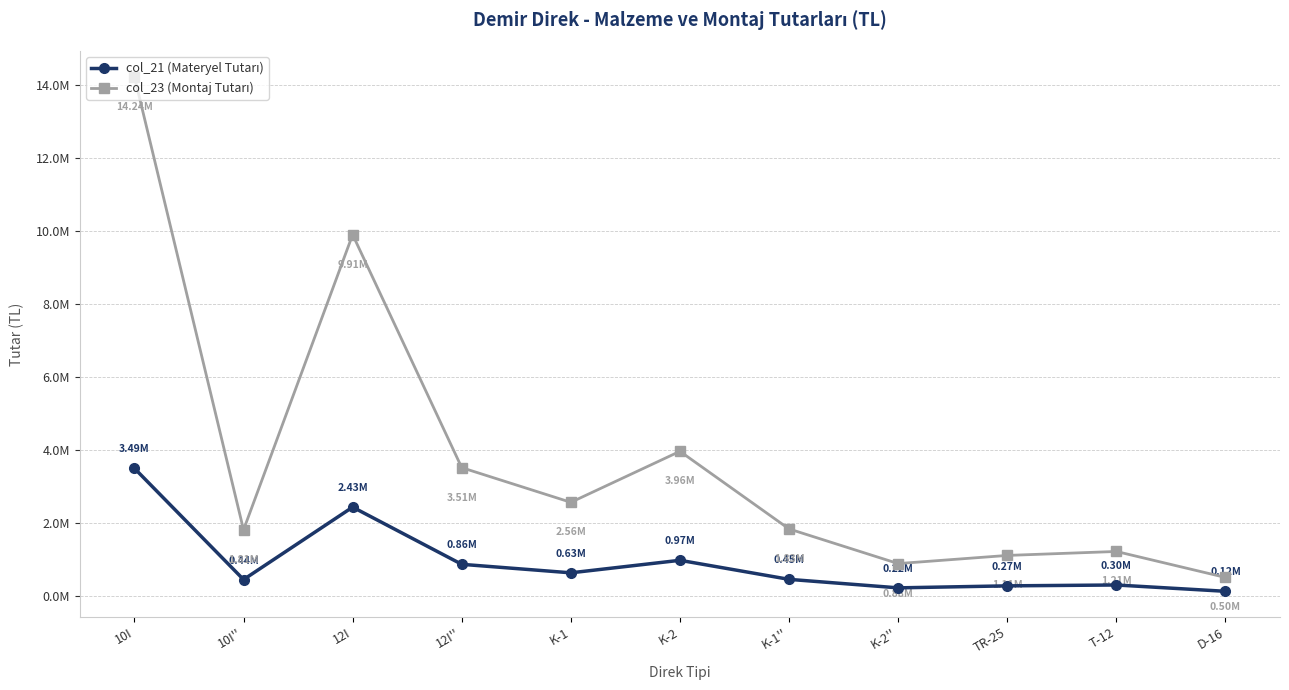

Does the chart have visible grid lines?

Yes